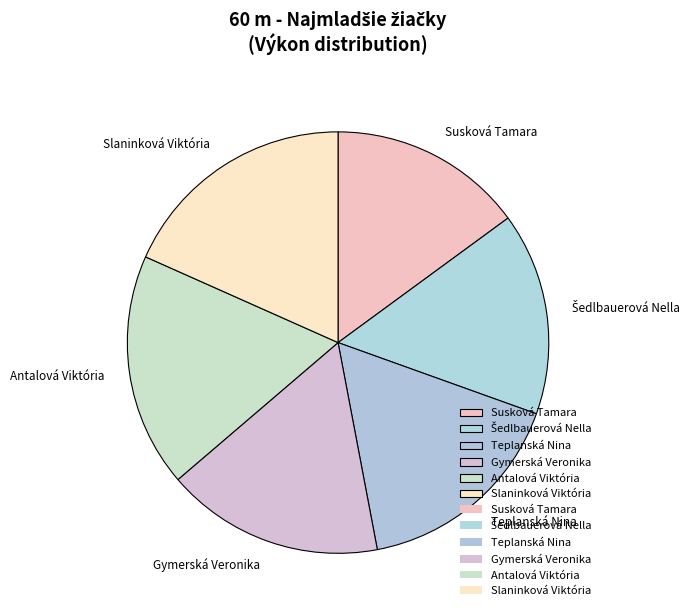

Which has a higher value, Antalová Viktória or Susková Tamara?

Antalová Viktória